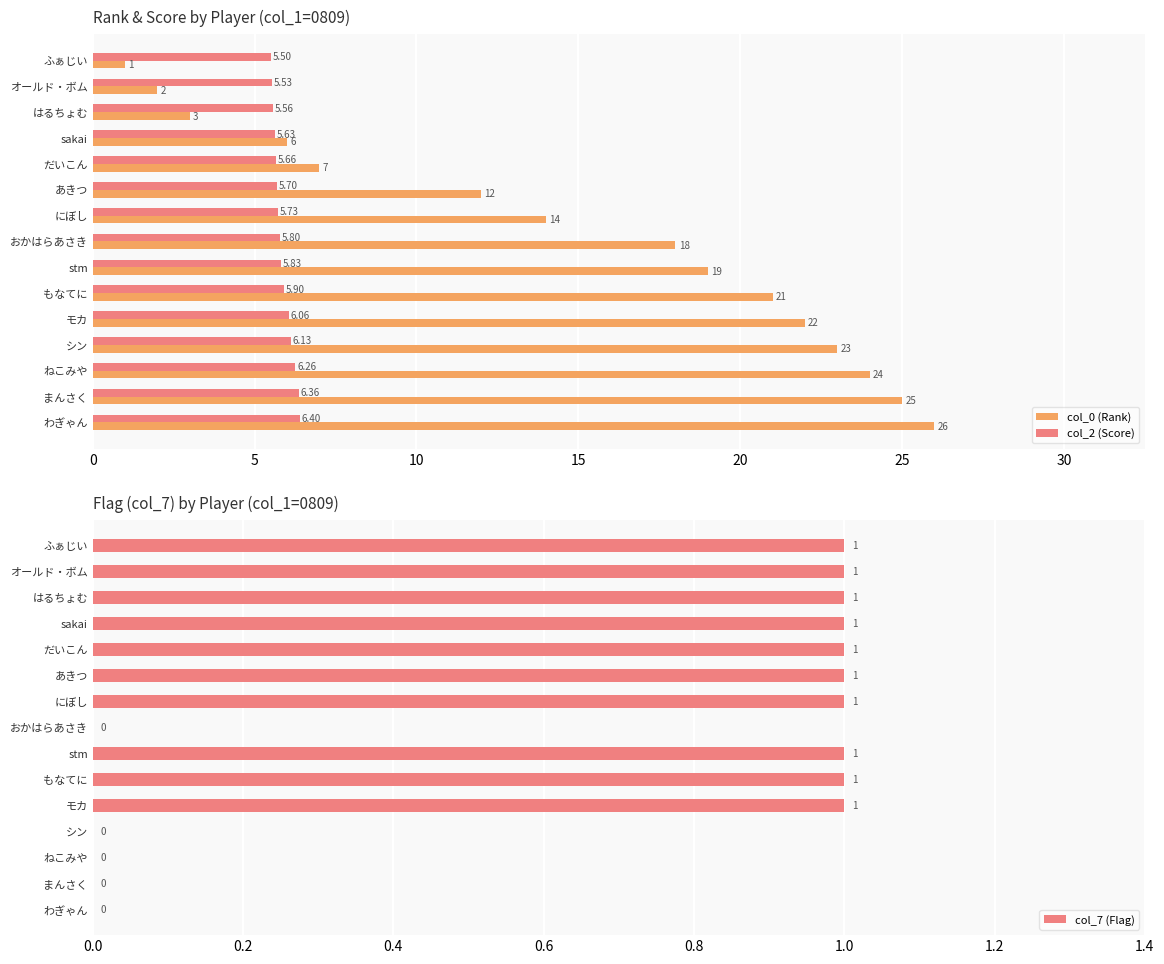

What is the difference between the maximum and minimum values in the col_7 (Flag) series?

1.0